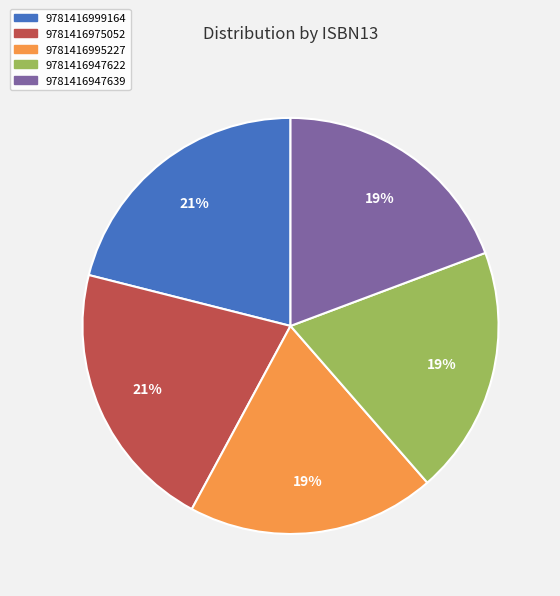

Count the number of slices in the pie.

5